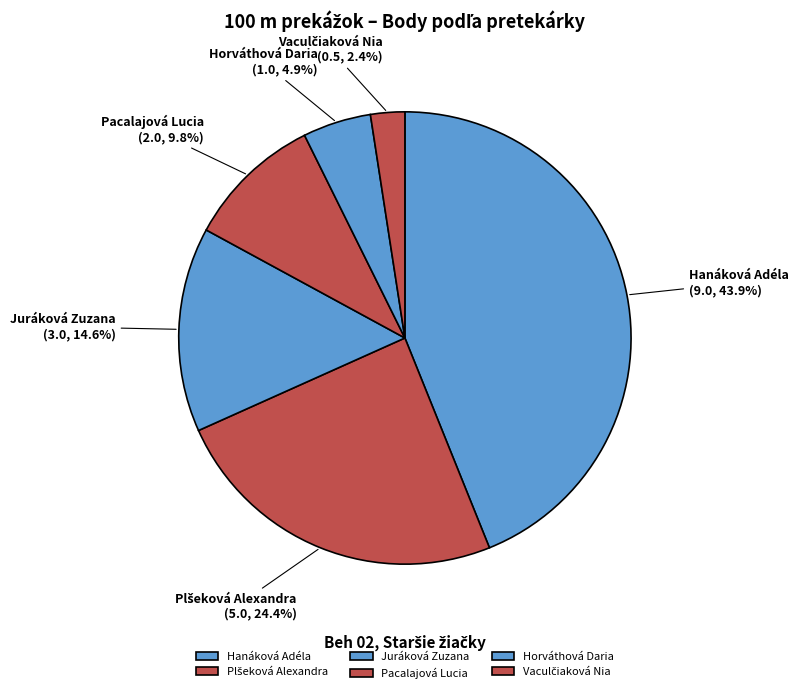

To the nearest percent, what is the average slice percentage?

17%